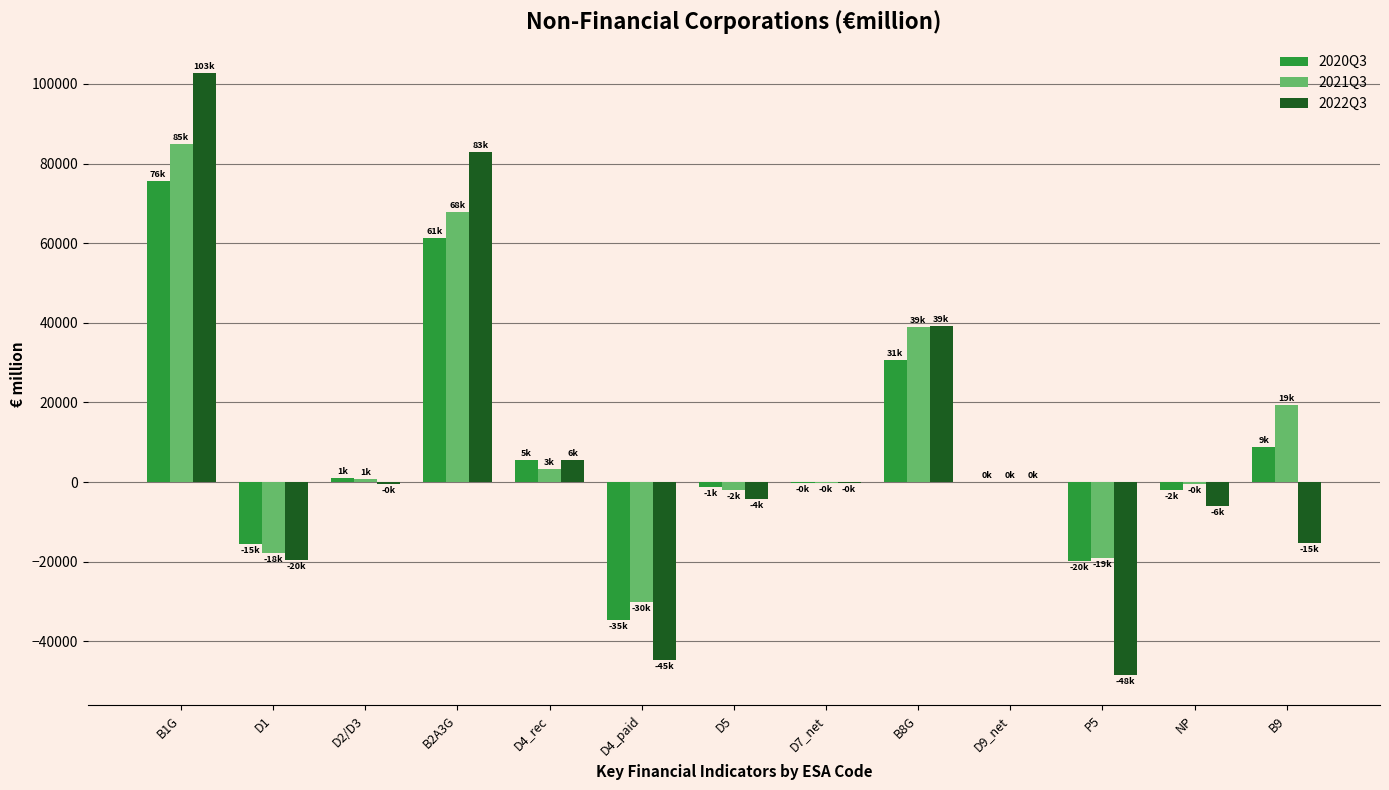

What is the average value of the 2021Q3 series?

11210.0